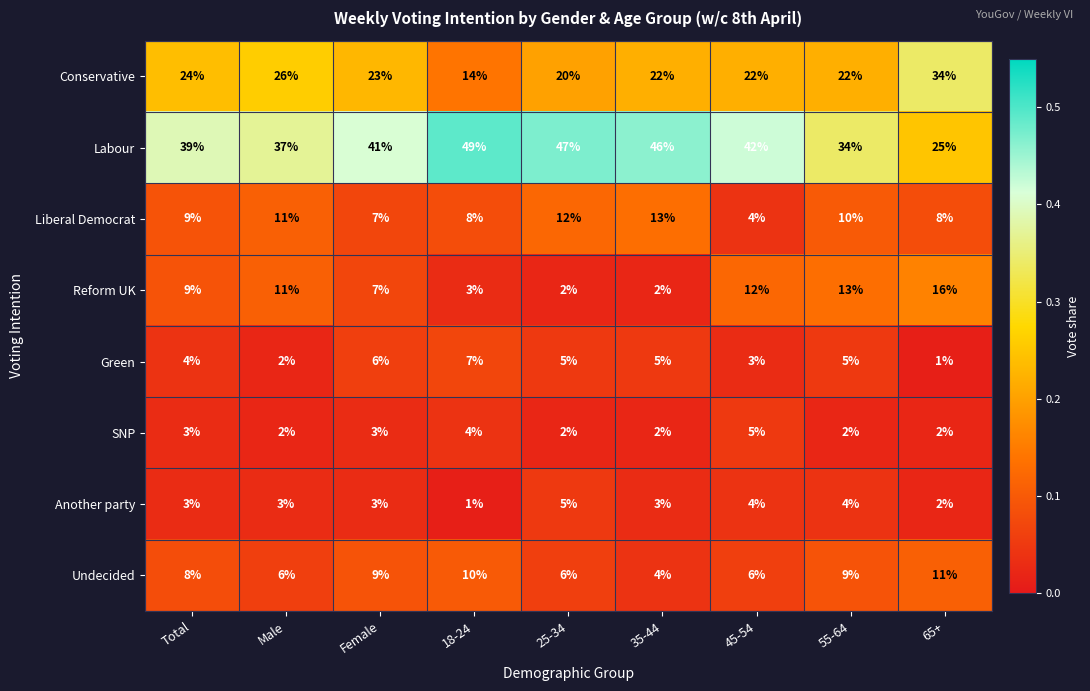

At which label does Green reach its minimum?

65+